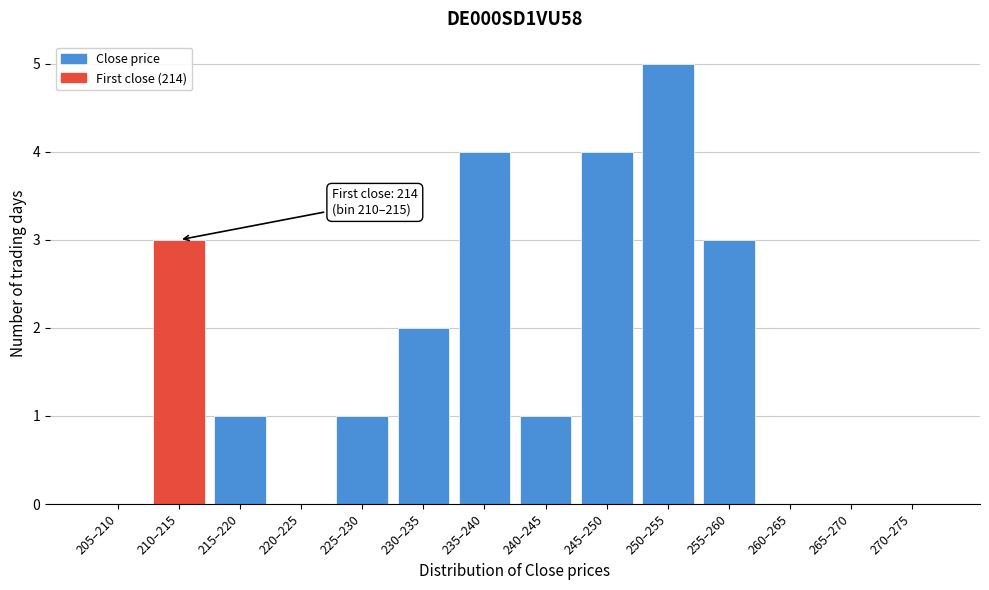

Reading left to right, transcribe all the data shown in this chart.

205–210=0	210–215=3	215–220=1	220–225=0	225–230=1	230–235=2	235–240=4	240–245=1	245–250=4	250–255=5	255–260=3	260–265=0	265–270=0	270–275=0